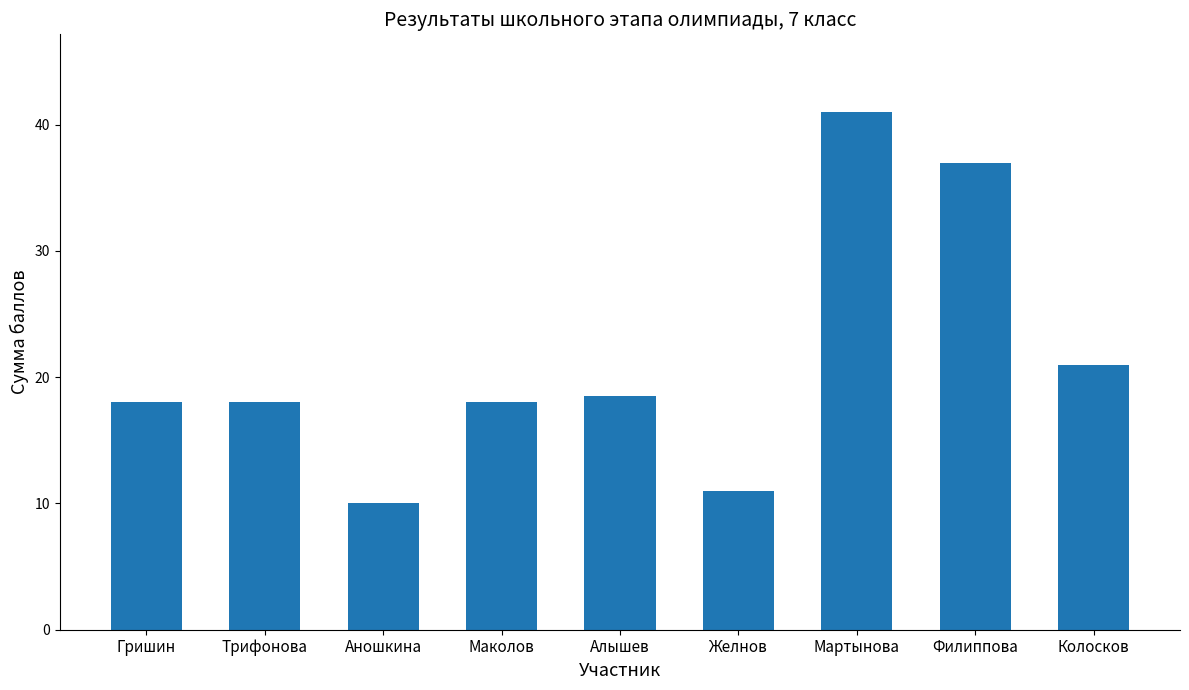

Reading left to right, transcribe all the data shown in this chart.

18.0	18.0	10.0	18.0	18.5	11.0	41.0	37.0	21.0